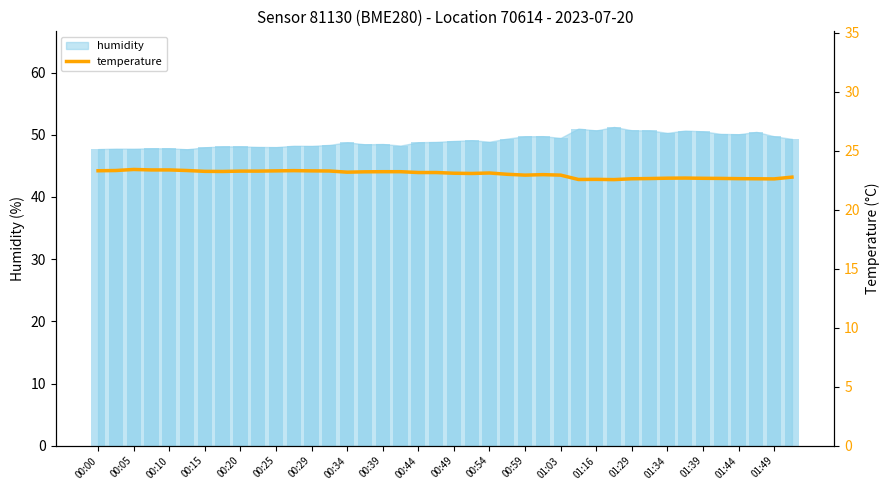

What is the change in value from 00:44 to 28?

-0.7